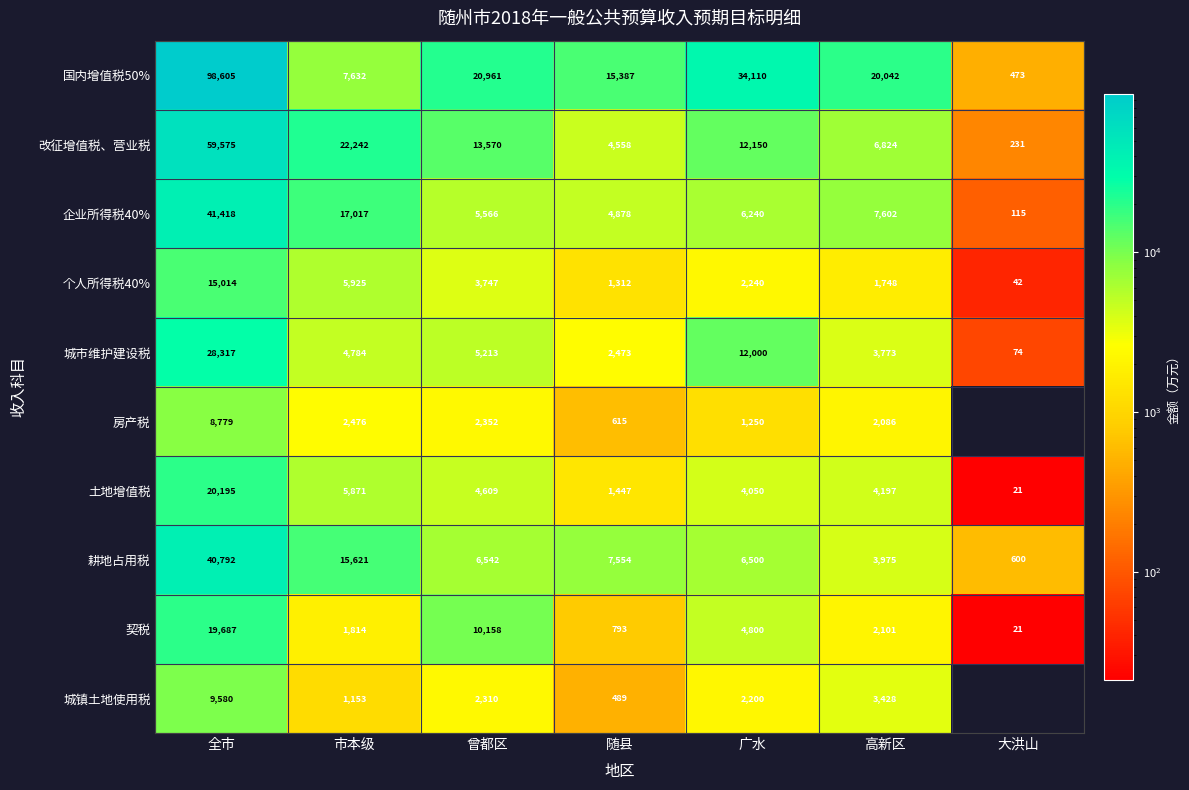

At which label is 耕地占用税 closest to 20696?

市本级